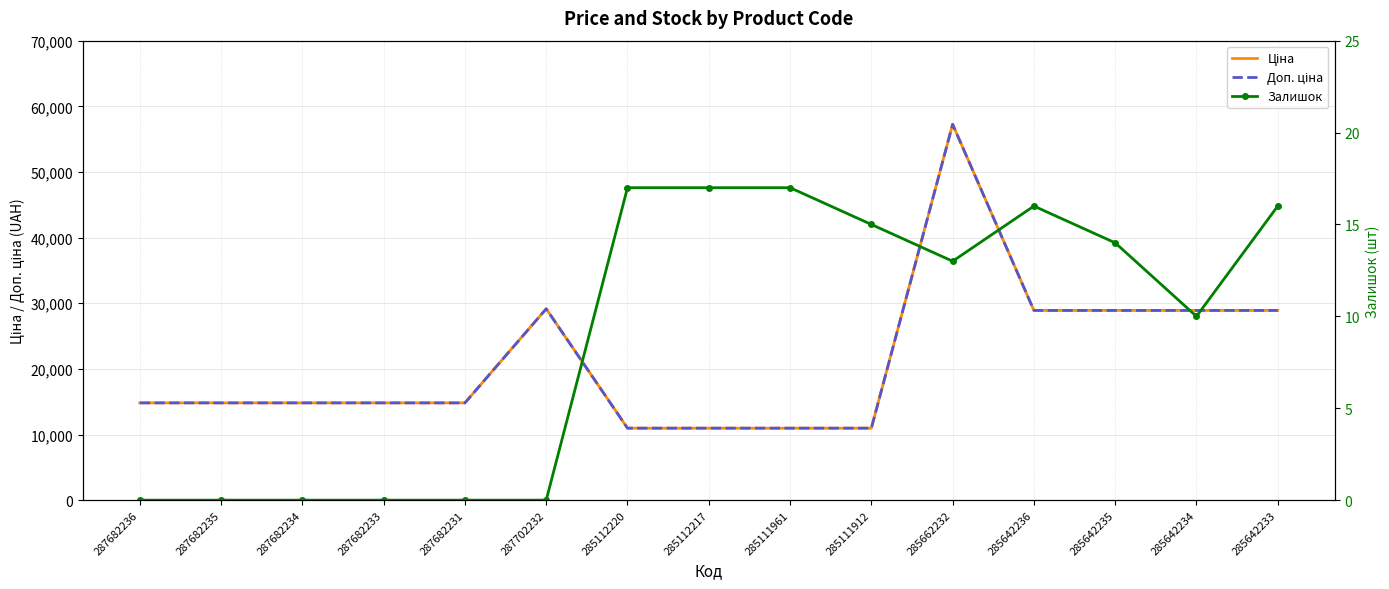

True or false: Залишок and Ціна cross at least once.

False